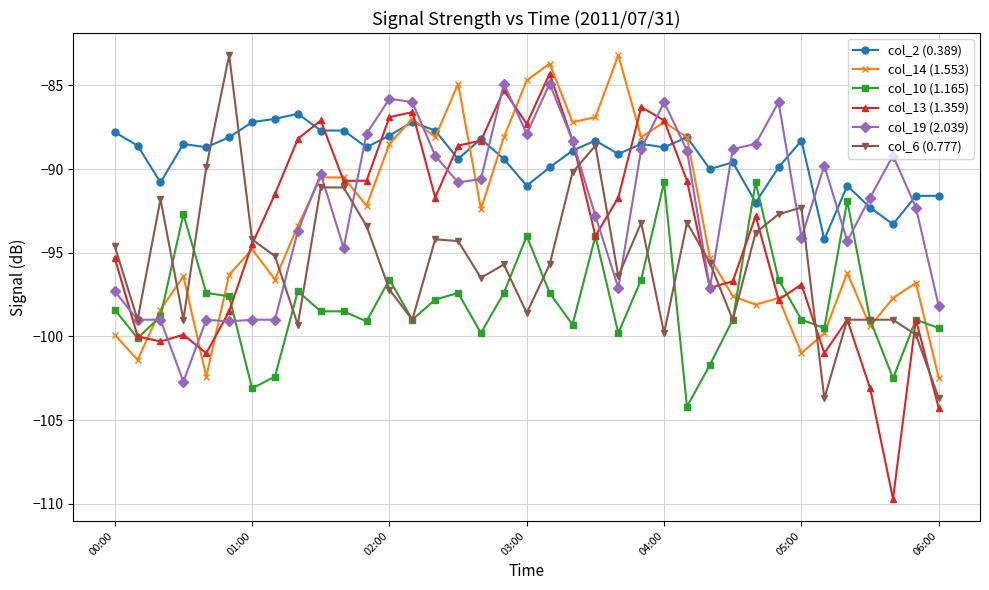

True or false: col_6 (0.777) has more than 0 interior local peaks.

True